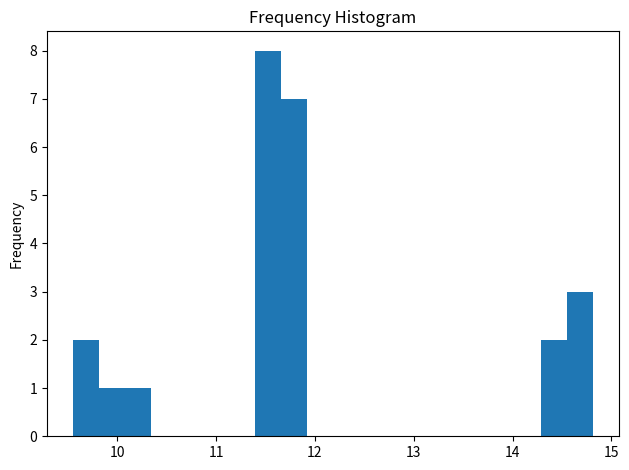

Read against the x-axis, roughly where is the centre of the tallest bar?

11.5